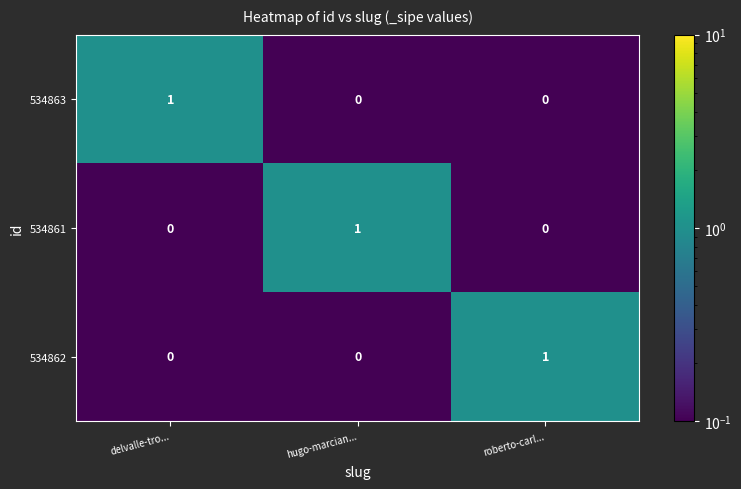

True or false: 534862 has a value of 0 at delvalle-tro....

True